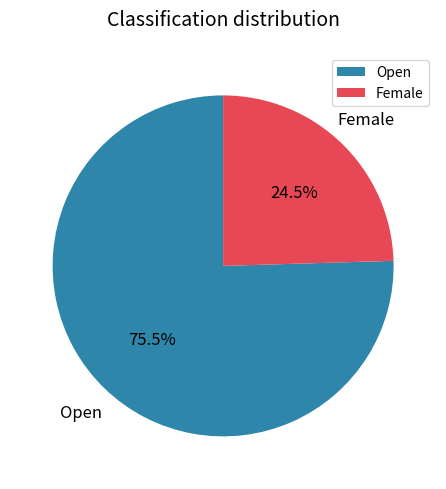

Which has a higher value, Open or Female?

Open